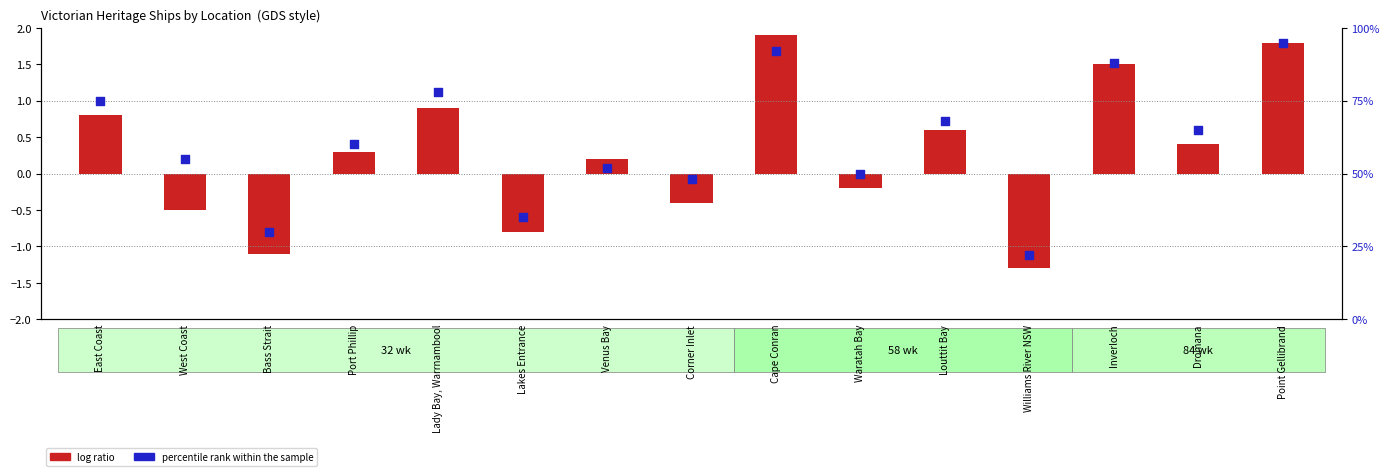

What is the total value across all series at East Coast?

75.8